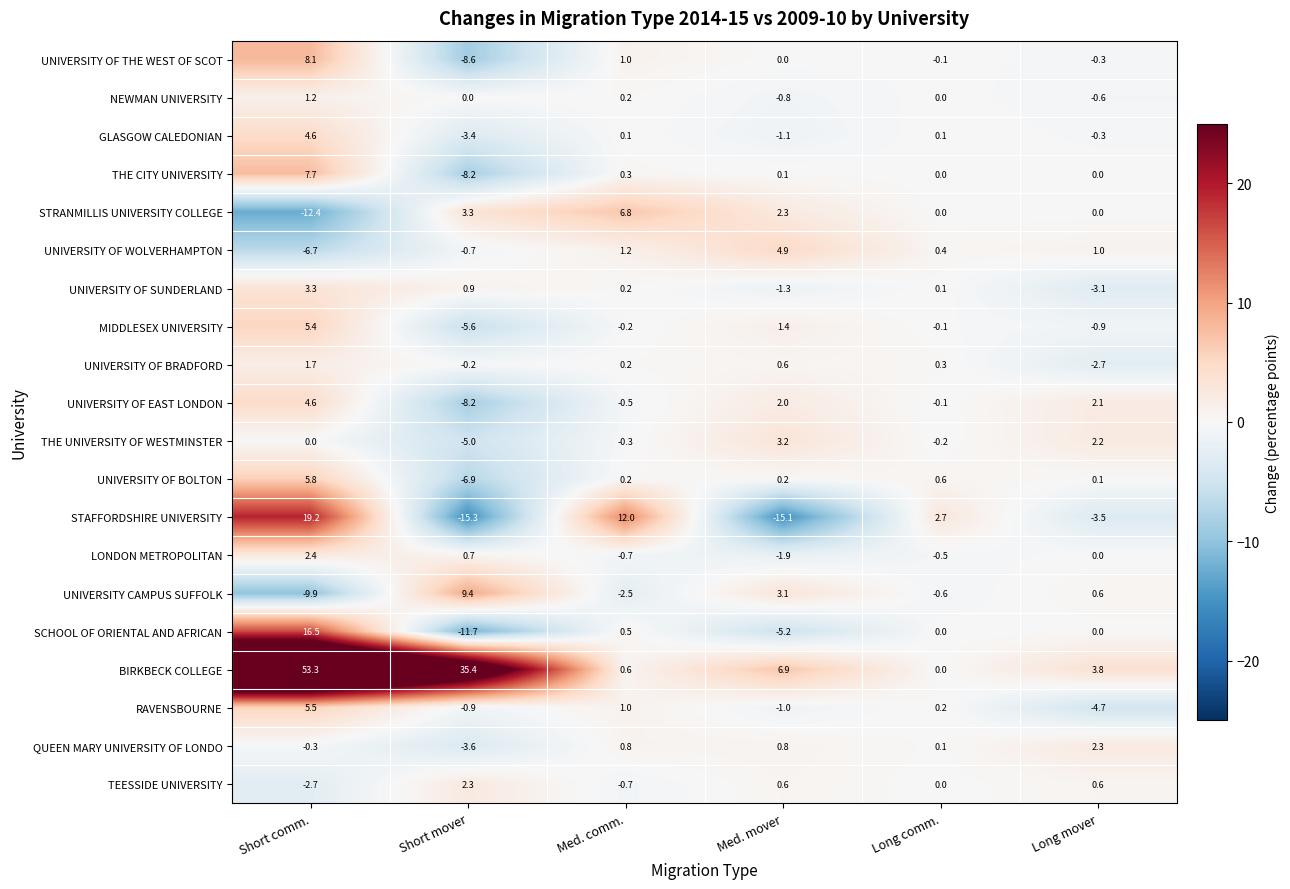

What is the total value across all series at Long comm.?

2.9